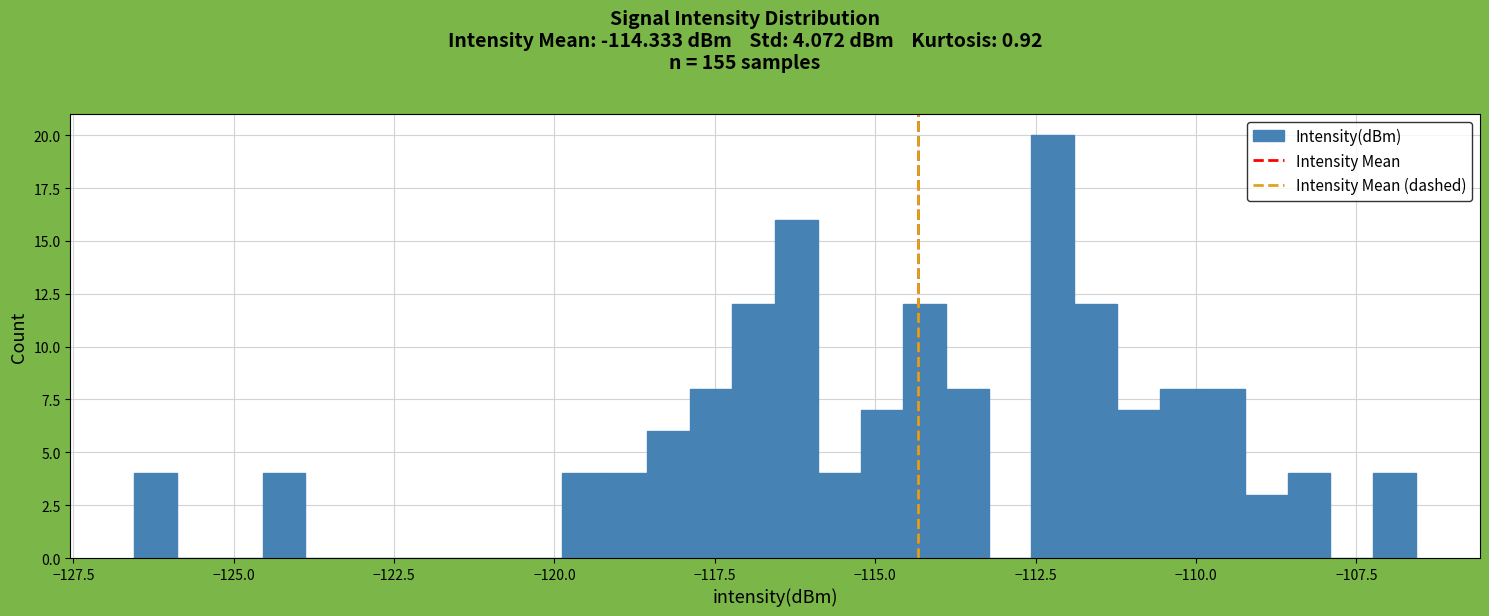

Around what value on the x-axis is the tallest bar? Give the approximate position of its centre, as read against the axis.

-112.0